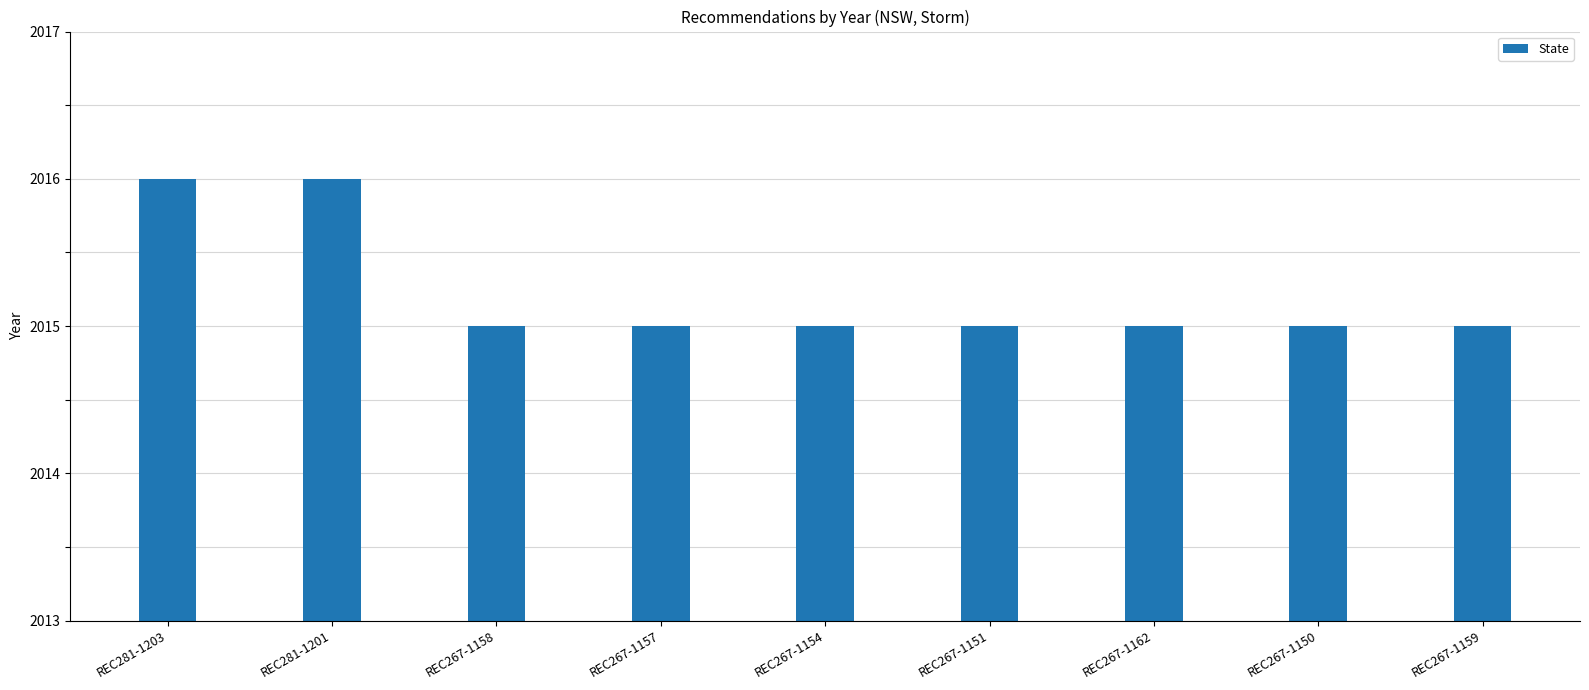

What is the label of the 1st bar from the right?

REC267-1159